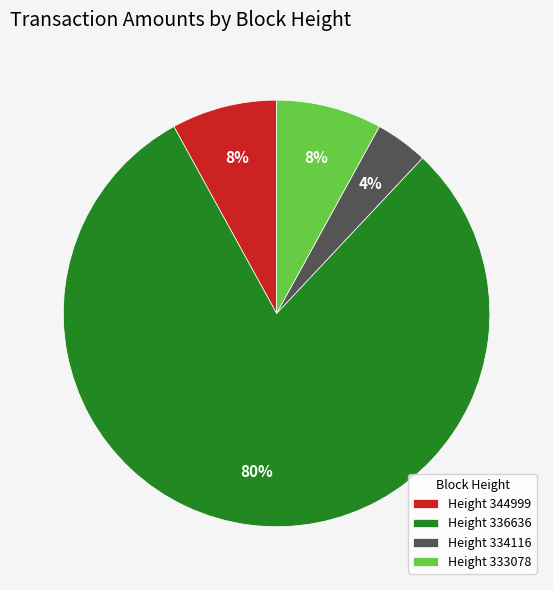

Which has a higher value, Height 334116 or Height 344999?

Height 344999